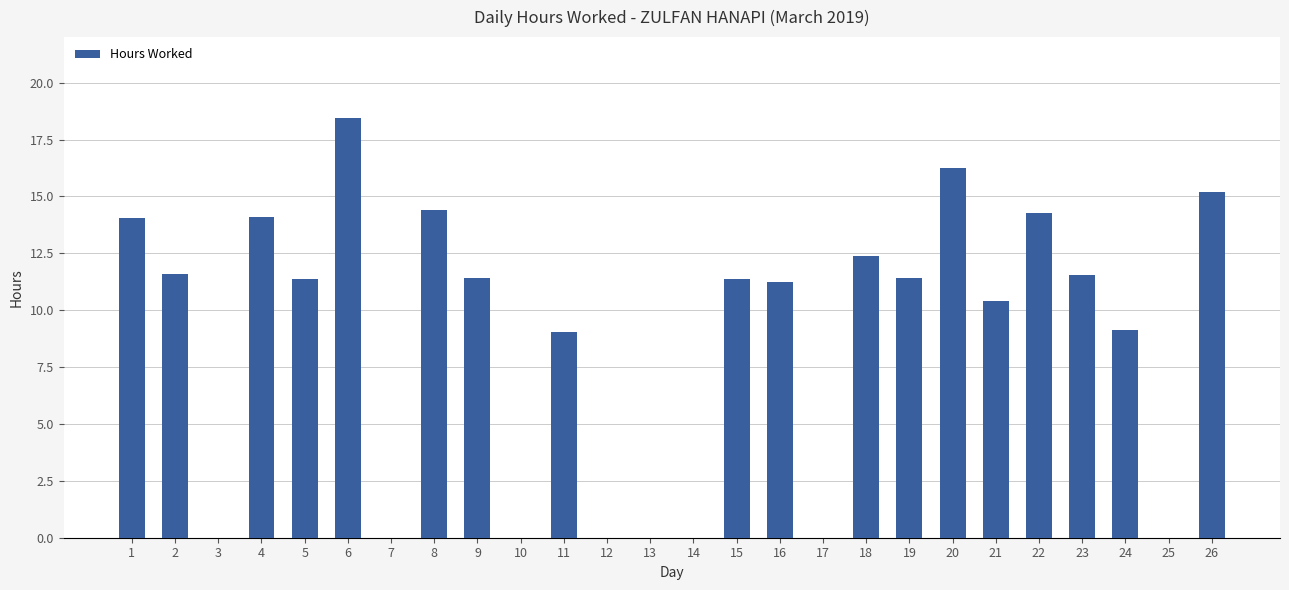

What is the difference between the values at 25 and 18?

12.4